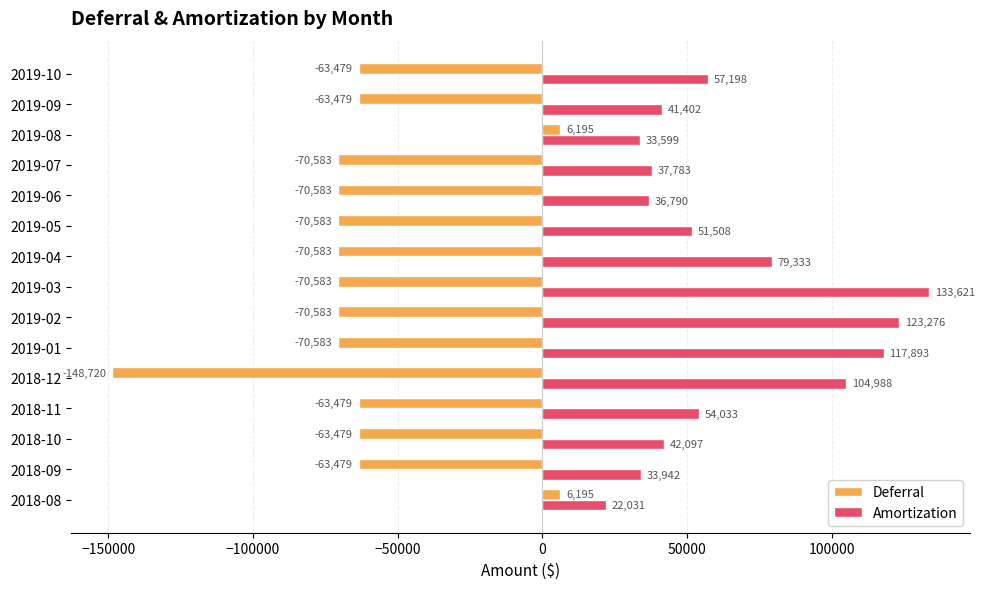

Where is Amortization nearest to the value 77826?

2019-04